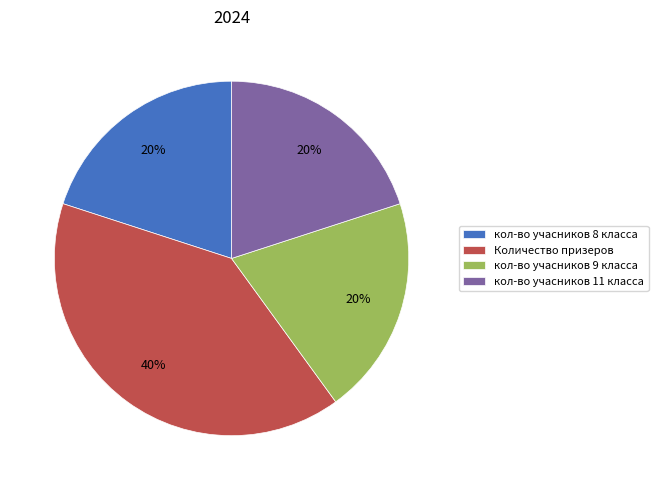

Is there a majority slice in this chart?

No